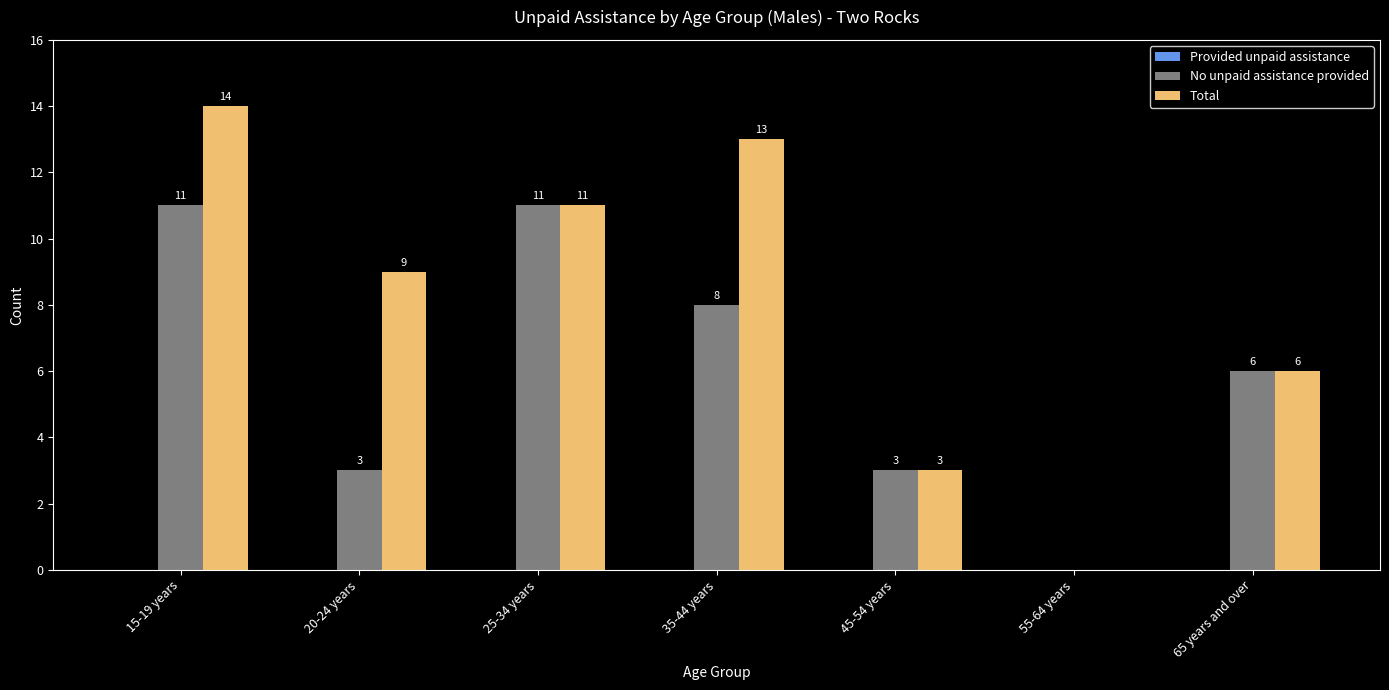

What is the approximate value of No unpaid assistance provided at 65 years and over?

6